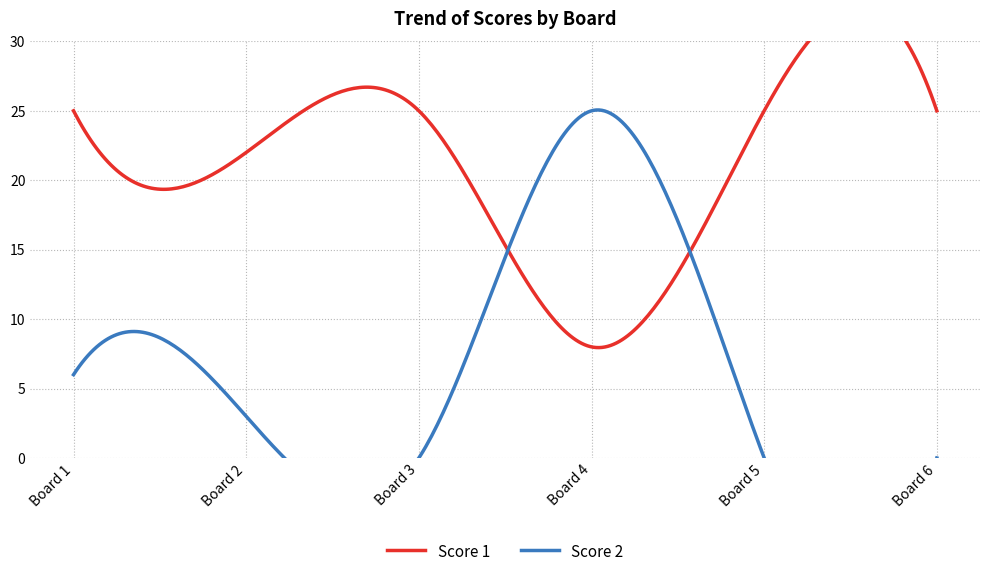

Reading left to right, list all the values displayed in this chart.

Score 1: 25	22	25	8	25	25
Score 2: 6	3	0	25	0	0